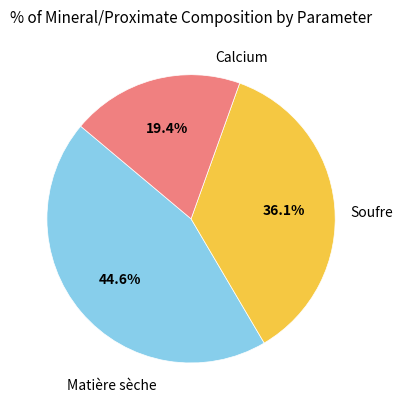

Does any single category account for the majority?

No